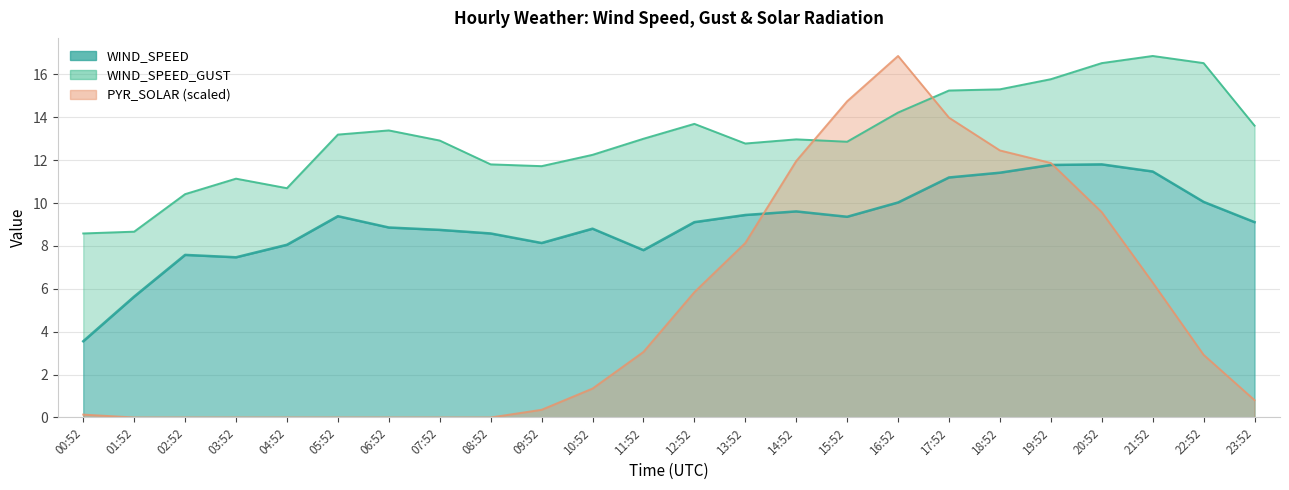

What is the total value across all series at 00:52?

12.3